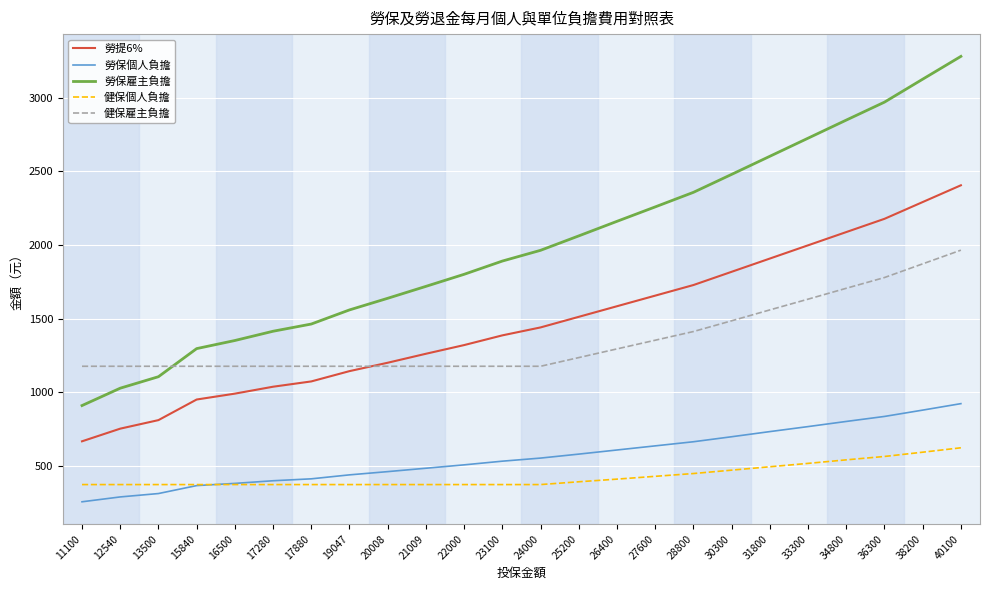

Which series has the largest range (max minus min)?

勞保雇主負擔